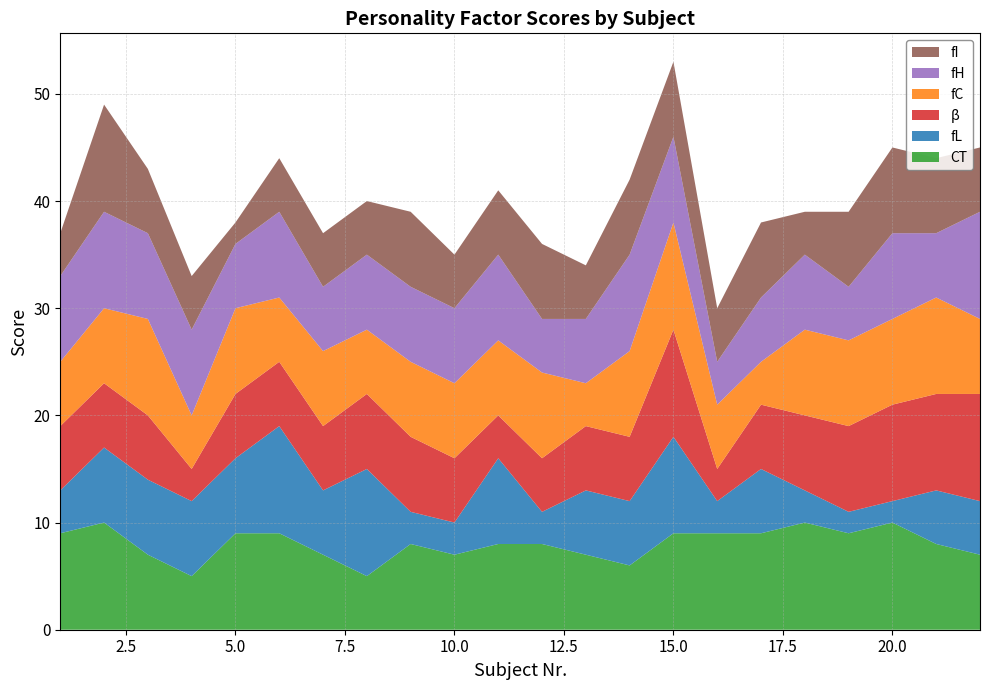

Reading right to left, transcribe all the data shown in this chart.

CT: 7	8	10	9	10	9	9	9	6	7	8	8	7	8	5	7	9	9	5	7	10	9
fL: 5	5	2	2	3	6	3	9	6	6	3	8	3	3	10	6	10	7	7	7	7	4
β: 10	9	9	8	7	6	3	10	6	6	5	4	6	7	7	6	6	6	3	6	6	6
fC: 7	9	8	8	8	4	6	10	8	4	8	7	7	7	6	7	6	8	5	9	7	6
fH: 10	6	8	5	7	6	4	8	9	6	5	8	7	7	7	6	8	6	8	8	9	8
fI: 6	7	8	7	4	7	5	7	7	5	7	6	5	7	5	5	5	2	5	6	10	4